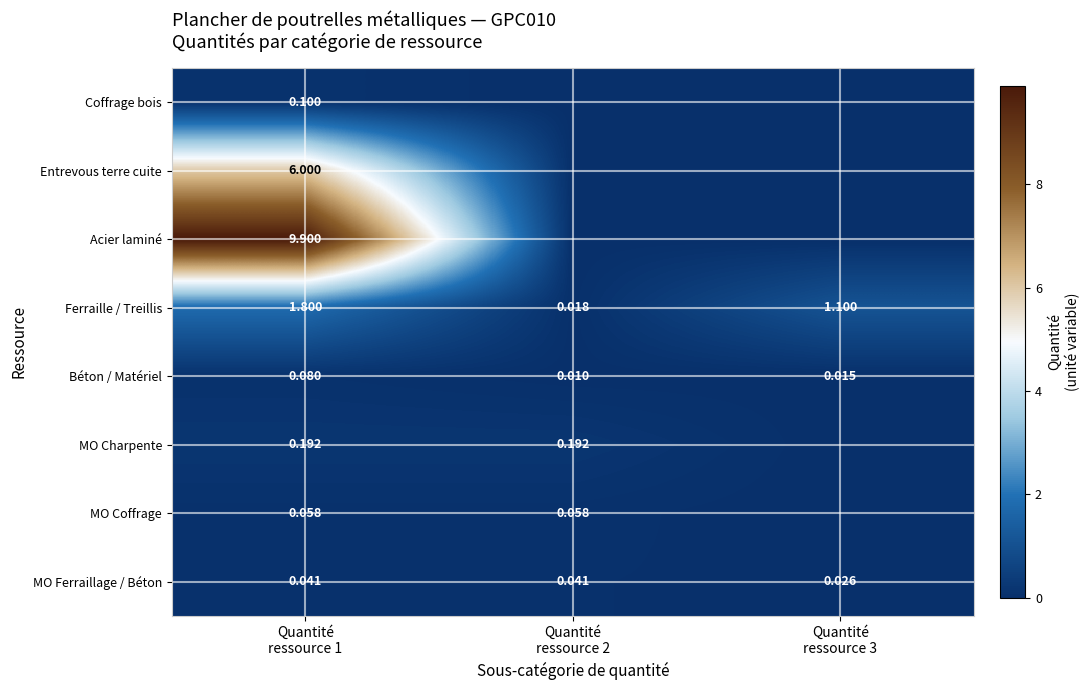

How many MO Ferraillage / Béton values are between 0 and 1?

3